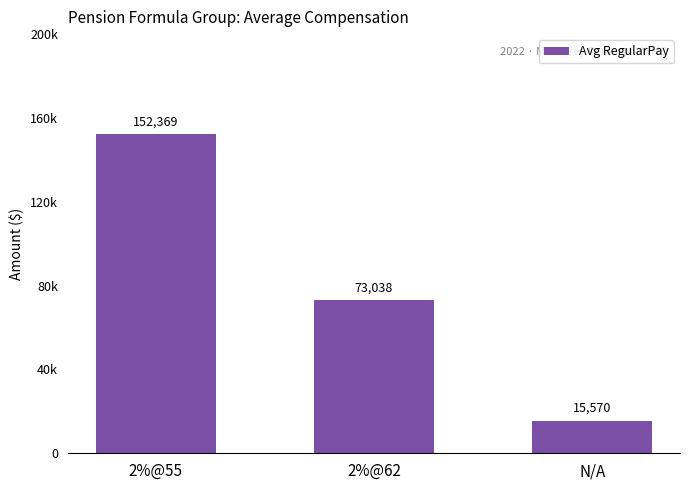

Are the bars horizontal?

No